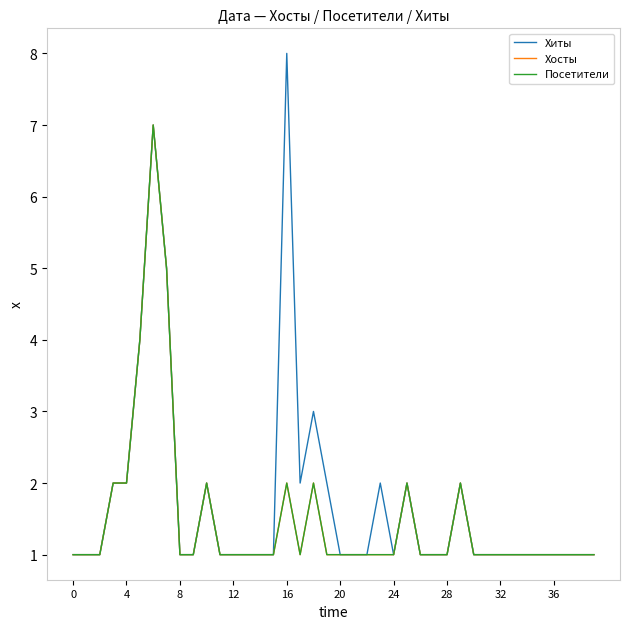

Does the chart display data point markers on the line(s)?

No